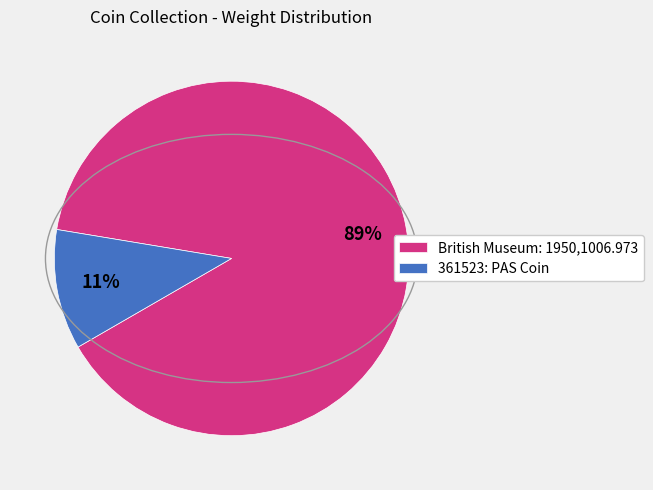

What is the ratio of the value at British Museum: 1950,1006.973 to the value at 361523: PAS Coin?

8.1